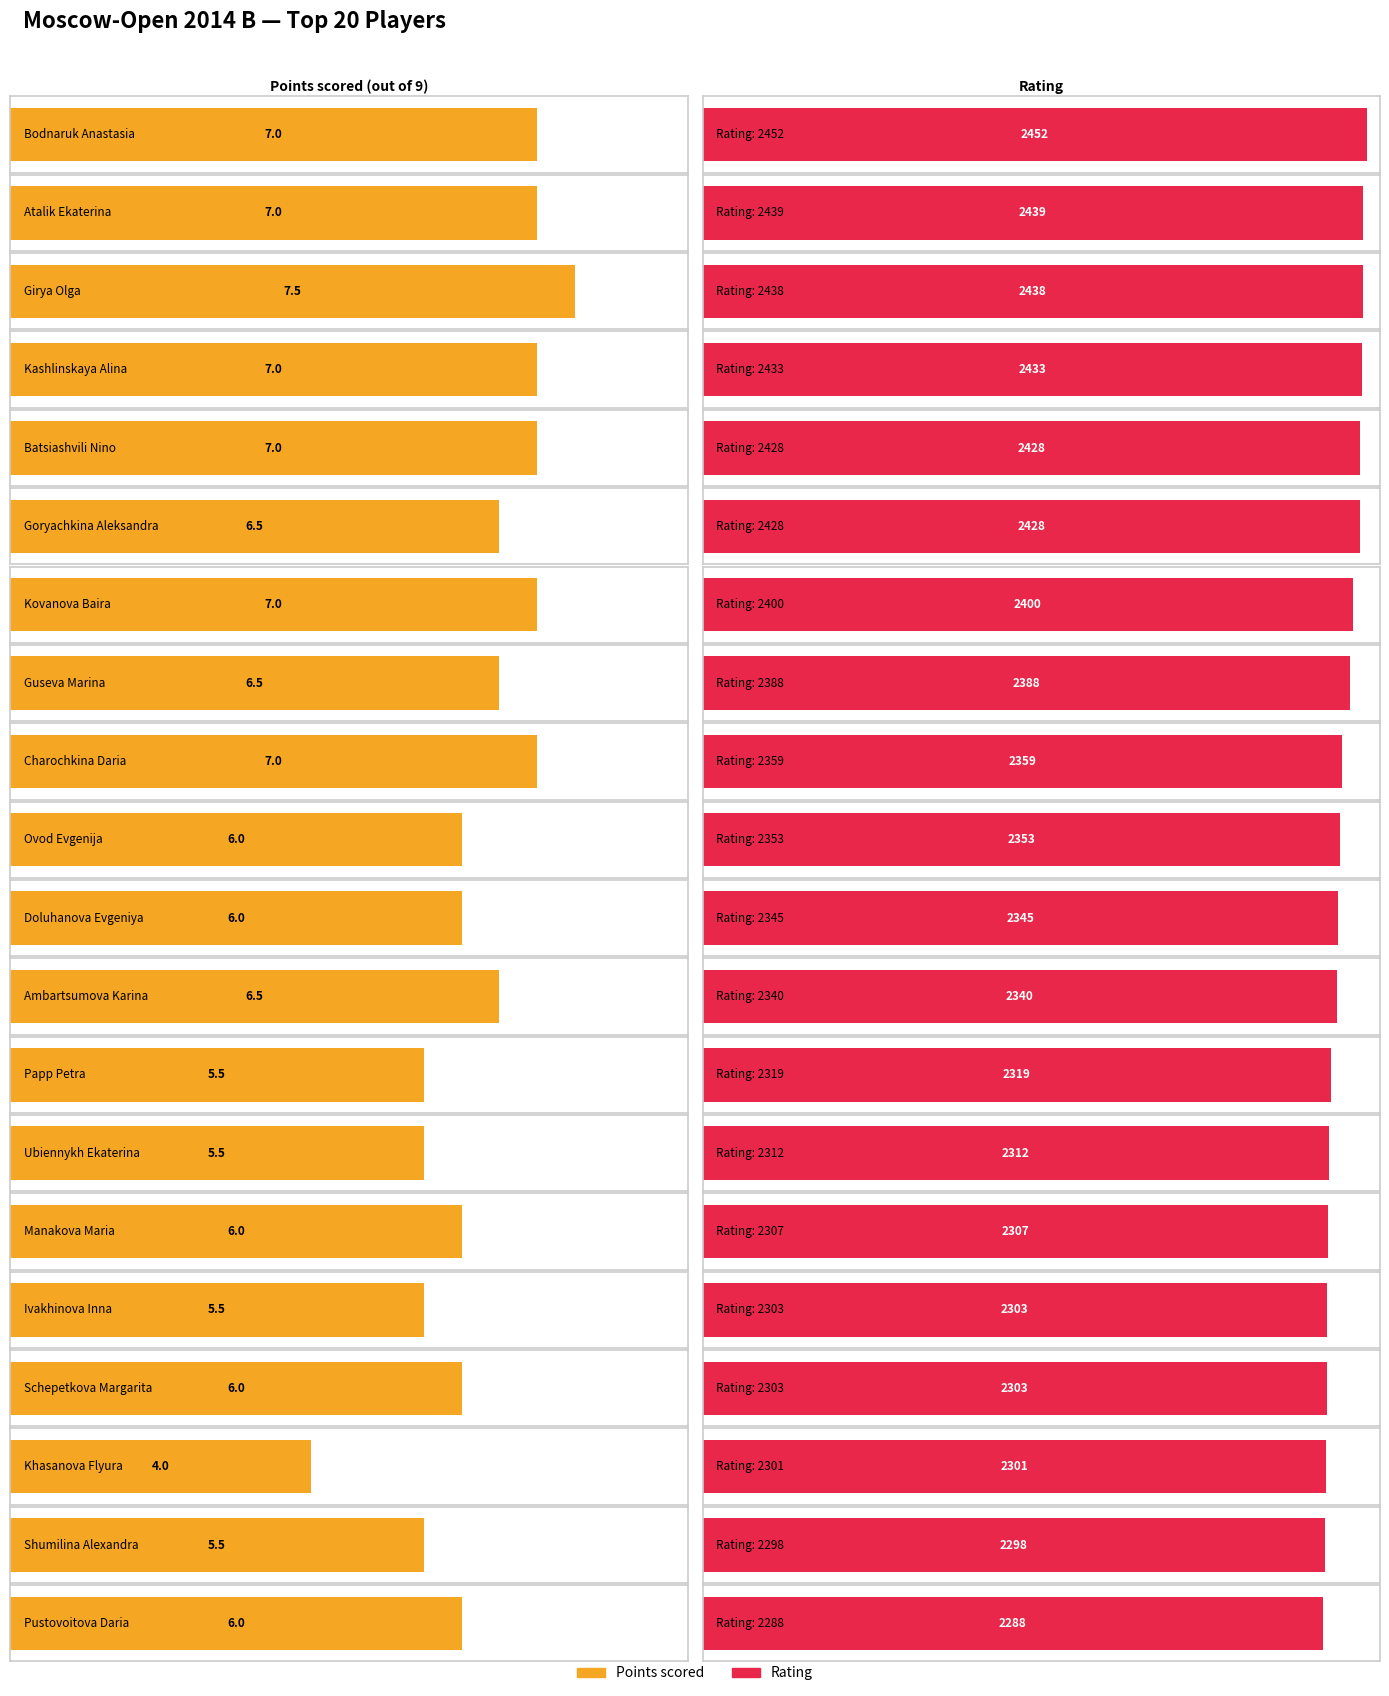

Are the bars horizontal?

Yes